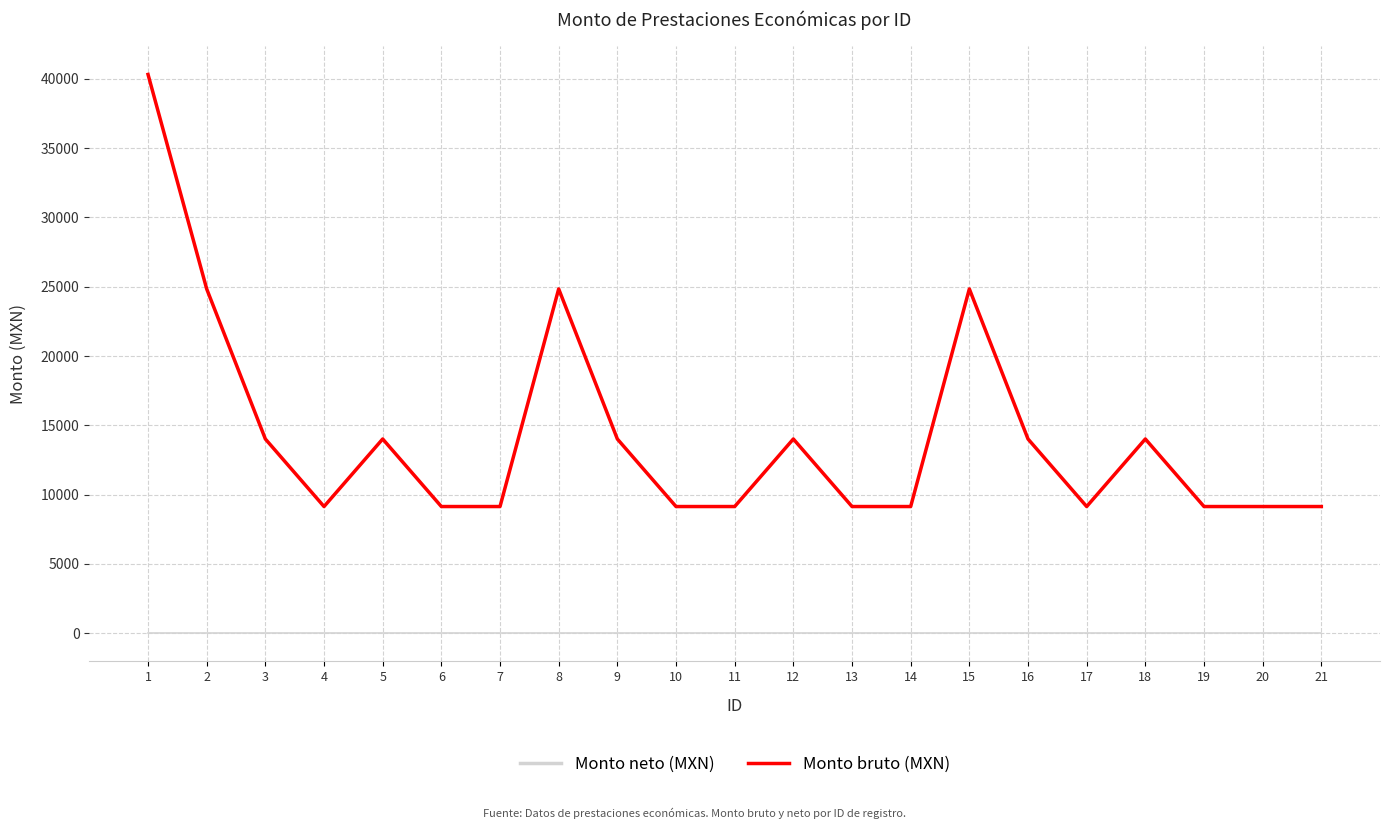

What value does the Monto bruto (MXN) series have at 3?

14015.5